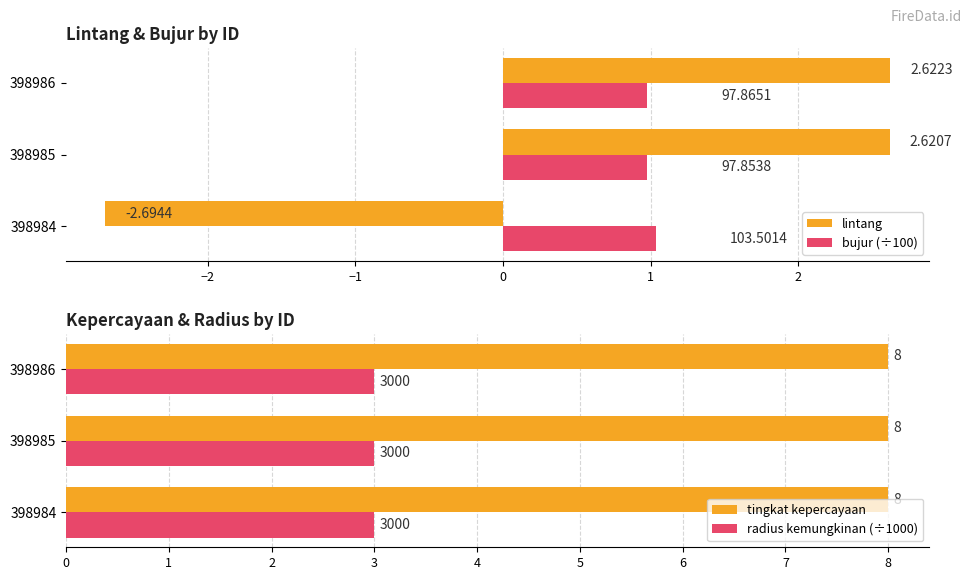

The lintang series shows -2.7 at 398984. True or false?

True